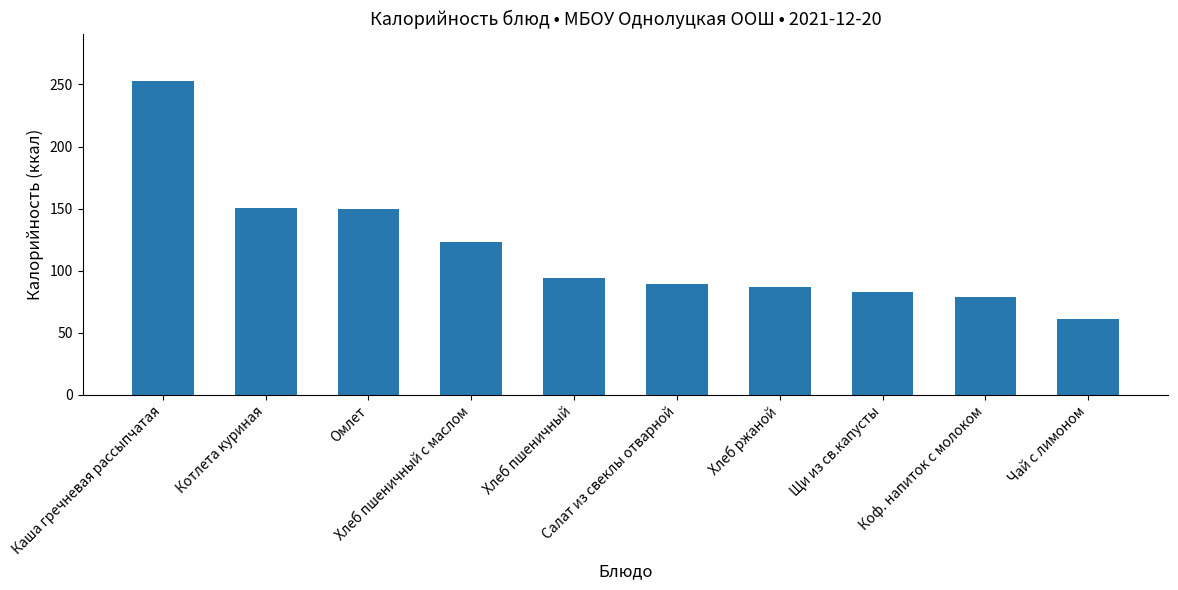

Are the bars horizontal?

No